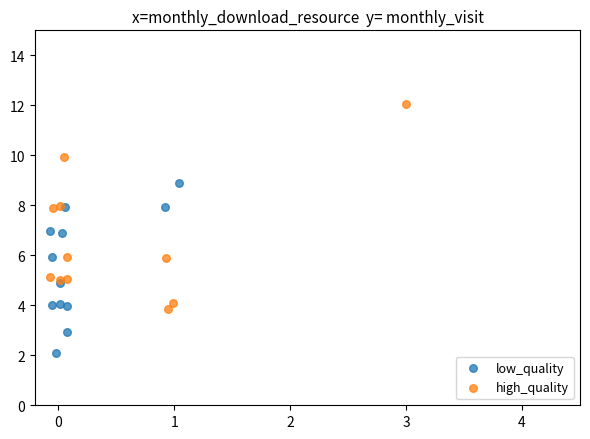

Which series reaches the minimum Y coordinate?

low_quality